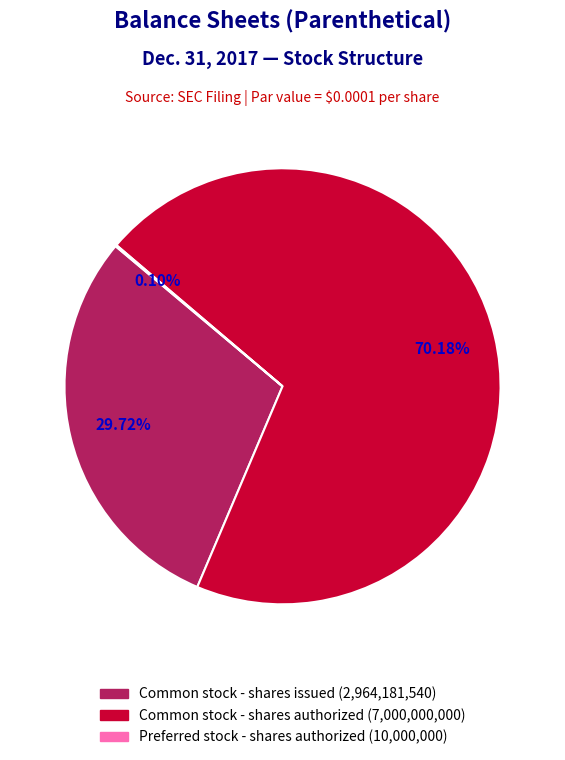

Is there a majority slice in this chart?

Yes